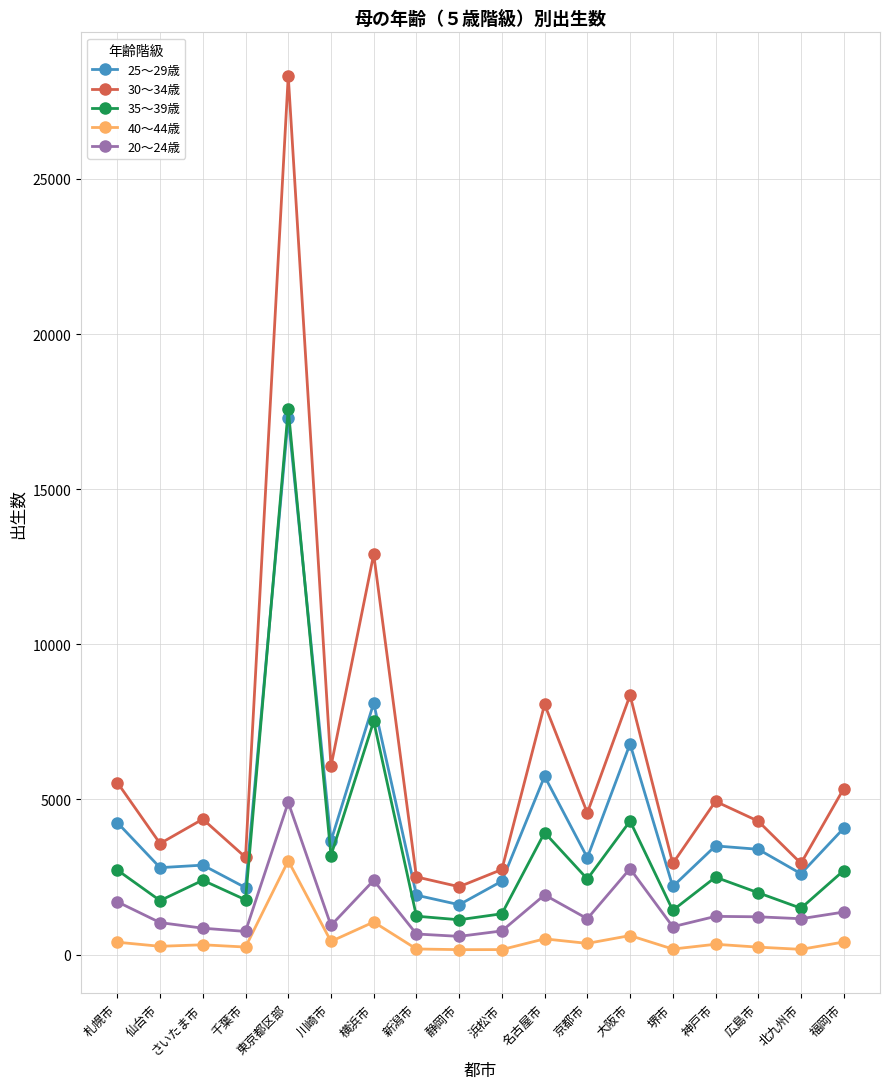

True or false: 25～29歳 and 40～44歳 cross at least once.

False